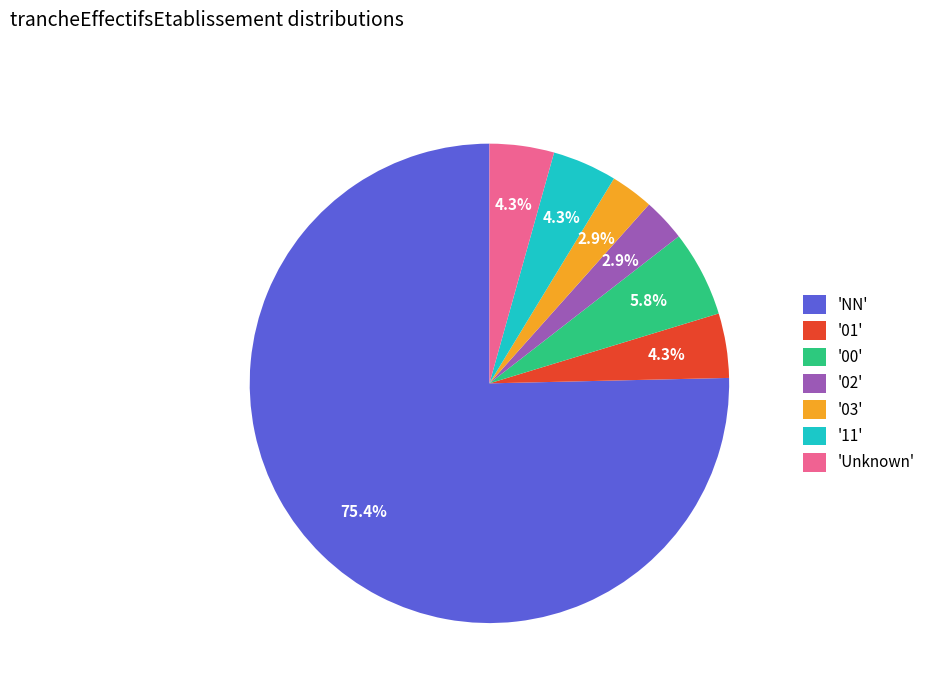

Which slice is the largest?

'NN'